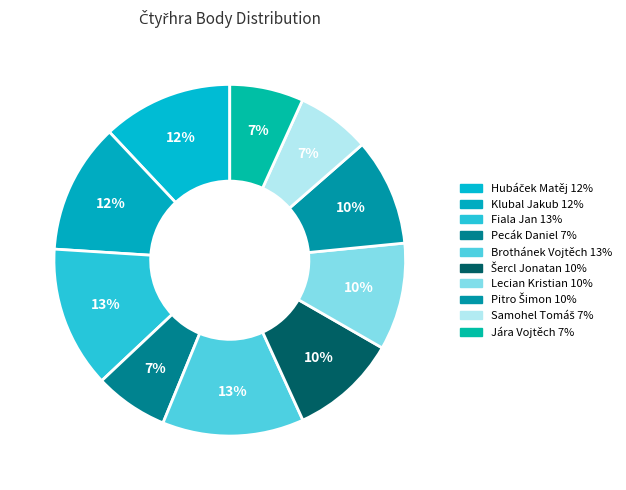

Which slice is the largest?

Fiala Jan